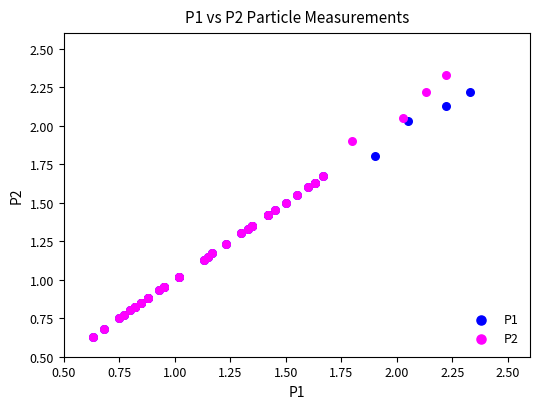

Which series reaches the maximum Y coordinate?

P2